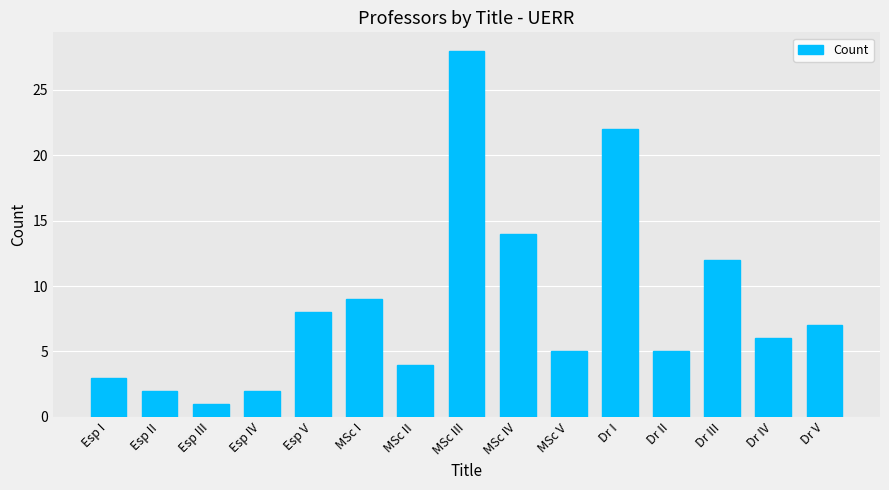

What is the difference between the values at Dr III and Esp I?

9